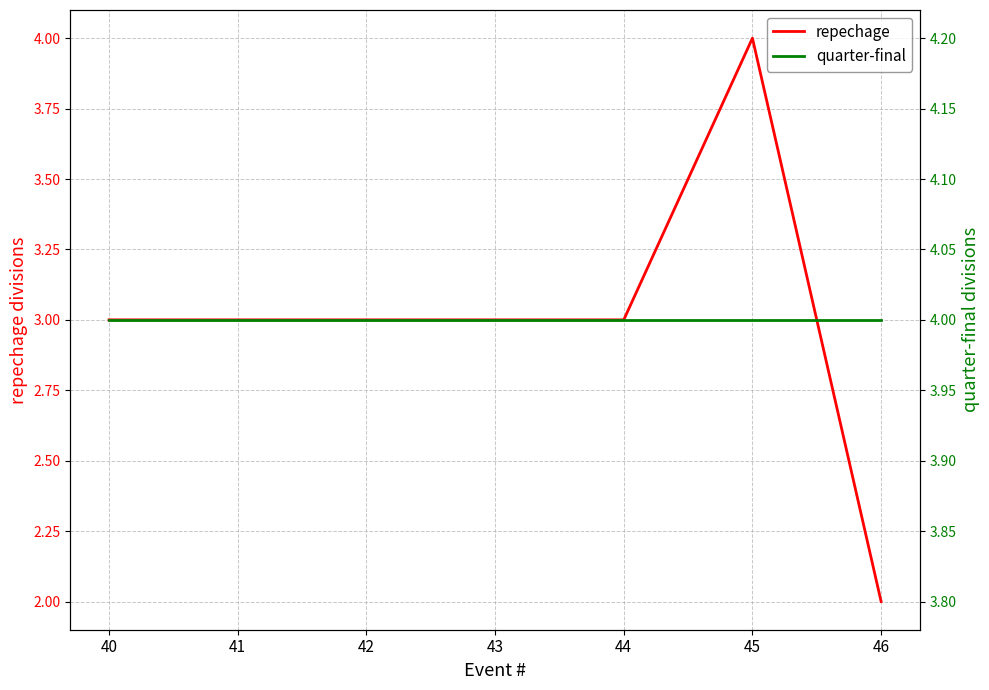

What is the value of the quarter-final point at the 3rd from the left?

4